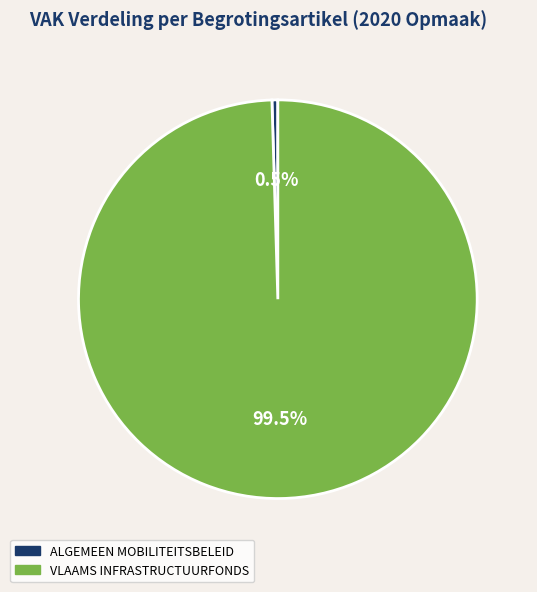

Does any single category account for the majority?

Yes